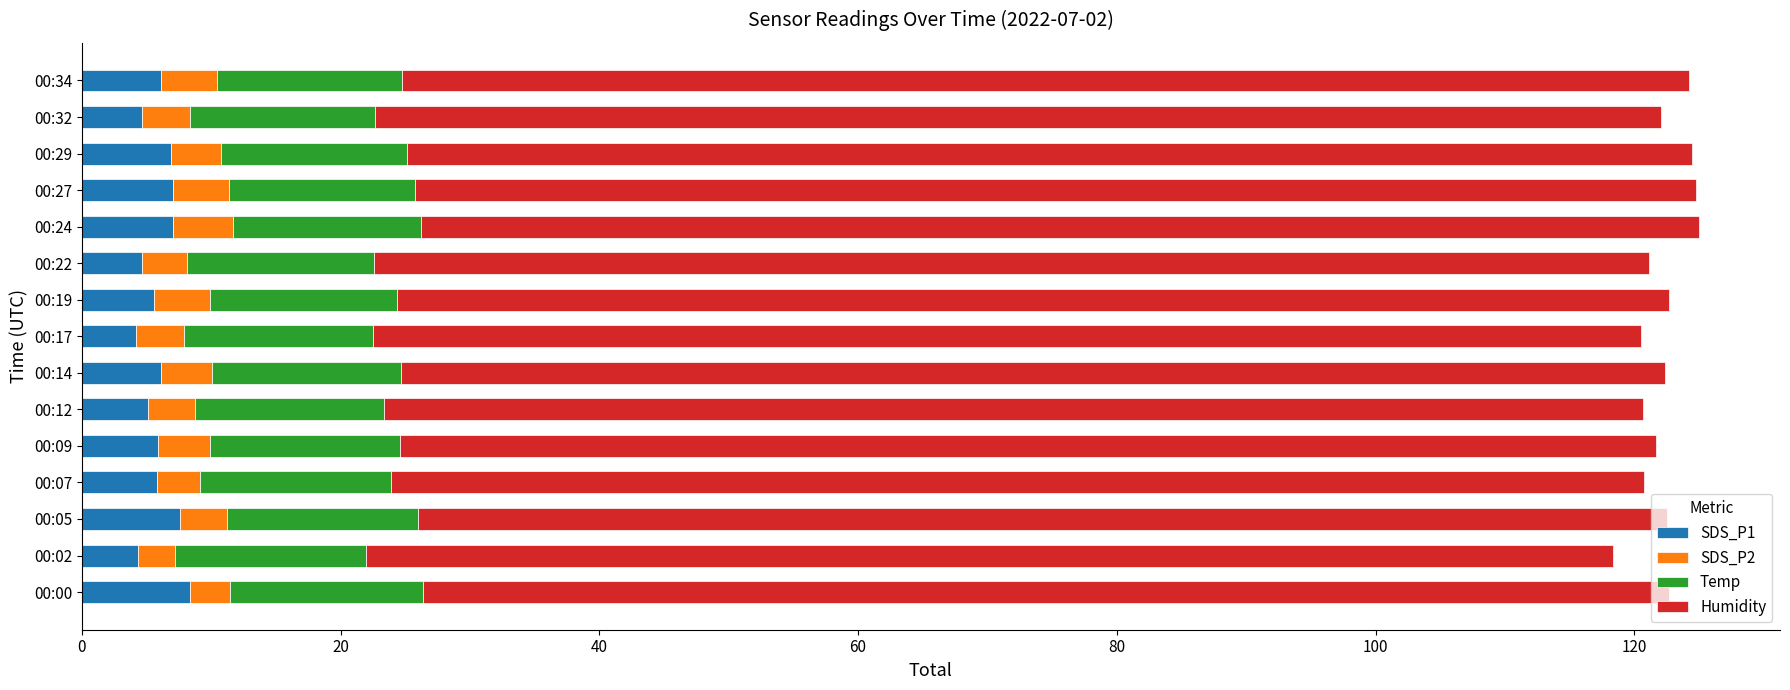

What are all the series names shown in the legend?

SDS_P1, SDS_P2, Temp, Humidity